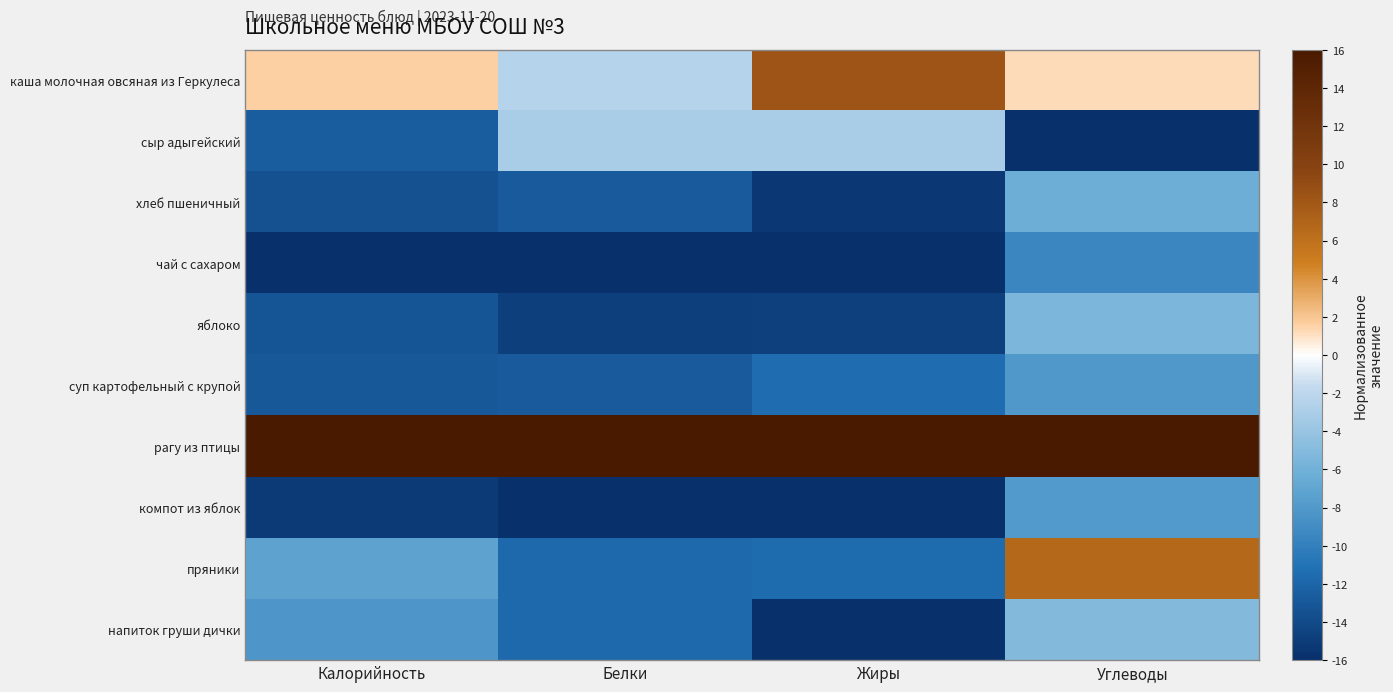

Reading left to right, what are all the values shown in this chart?

каша молочная овсяная из Геркулеса: Калорийность=1.5	Белки=-2.4	Жиры=8.3	Углеводы=1.2
сыр адыгейский: Калорийность=-12.6	Белки=-3.1	Жиры=-3.1	Углеводы=-16.0
хлеб пшеничный: Калорийность=-13.5	Белки=-12.8	Жиры=-15.3	Углеводы=-6.3
чай с сахаром: Калорийность=-16.0	Белки=-16.0	Жиры=-16.0	Углеводы=-9.5
яблоко: Калорийность=-13.2	Белки=-14.8	Жиры=-14.7	Углеводы=-5.4
суп картофельный с крупой: Калорийность=-13.0	Белки=-12.8	Жиры=-11.5	Углеводы=-8.1
рагу из птицы: Калорийность=16.0	Белки=16.0	Жиры=16.0	Углеводы=16.0
компот из яблок: Калорийность=-15.1	Белки=-15.9	Жиры=-16.0	Углеводы=-7.9
пряники: Калорийность=-7.1	Белки=-11.7	Жиры=-11.5	Углеводы=6.7
напиток груши дички: Калорийность=-8.2	Белки=-11.7	Жиры=-16.0	Углеводы=-5.1